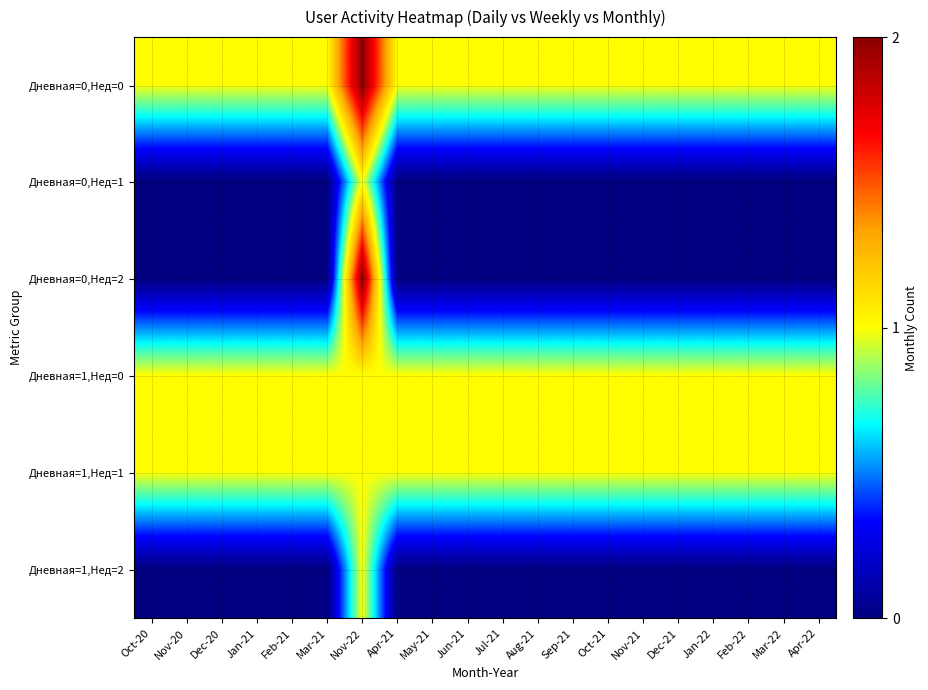

Rank the series by their maximum value, from highest to lowest.

Дневная=0,Нед=0, Дневная=0,Нед=2, Дневная=0,Нед=1, Дневная=1,Нед=0, Дневная=1,Нед=1, Дневная=1,Нед=2